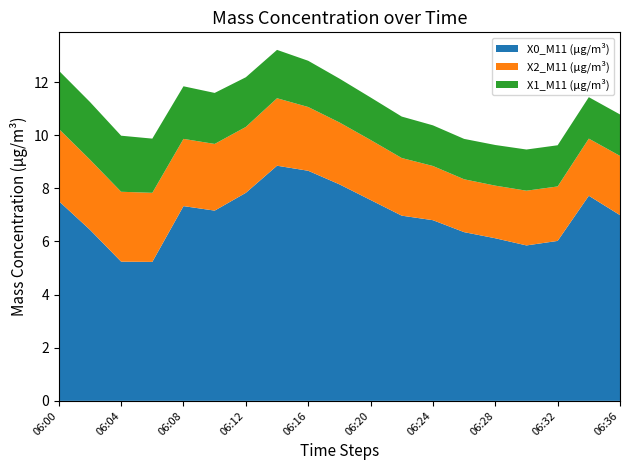

Reading right to left, transcribe all the data shown in this chart.

X0_M11 (μg/m³): 7.0	7.7	6.0	5.8	6.1	6.3	6.8	7.0	7.6	8.2	8.7	8.8	7.8	7.2	7.3	5.2	5.2	6.4	7.5
X2_M11 (μg/m³): 2.2	2.1	2.0	2.1	2.0	2.0	2.0	2.2	2.3	2.3	2.4	2.5	2.5	2.5	2.5	2.6	2.6	2.6	2.7
X1_M11 (μg/m³): 1.6	1.6	1.6	1.6	1.5	1.5	1.5	1.6	1.6	1.6	1.7	1.8	1.9	1.9	2.0	2.0	2.1	2.2	2.2